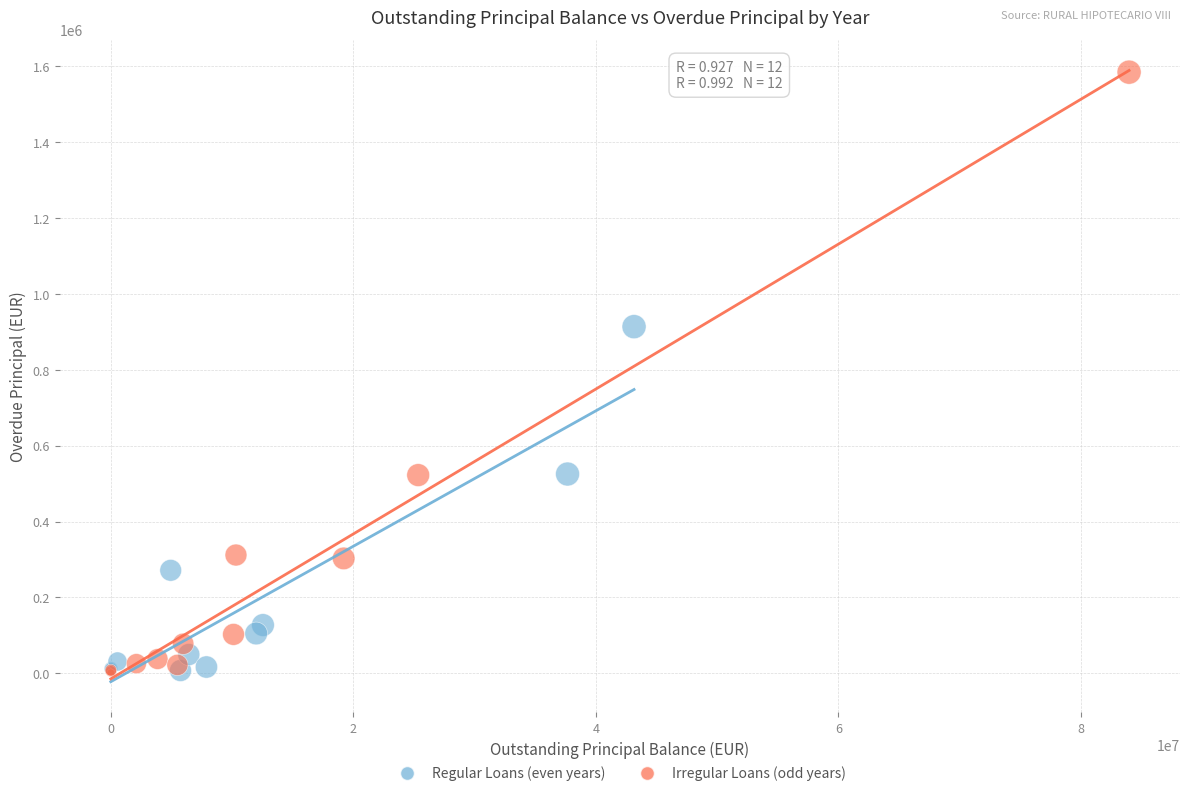

What are all the series names shown in the legend?

Regular Loans (even years), Irregular Loans (odd years)